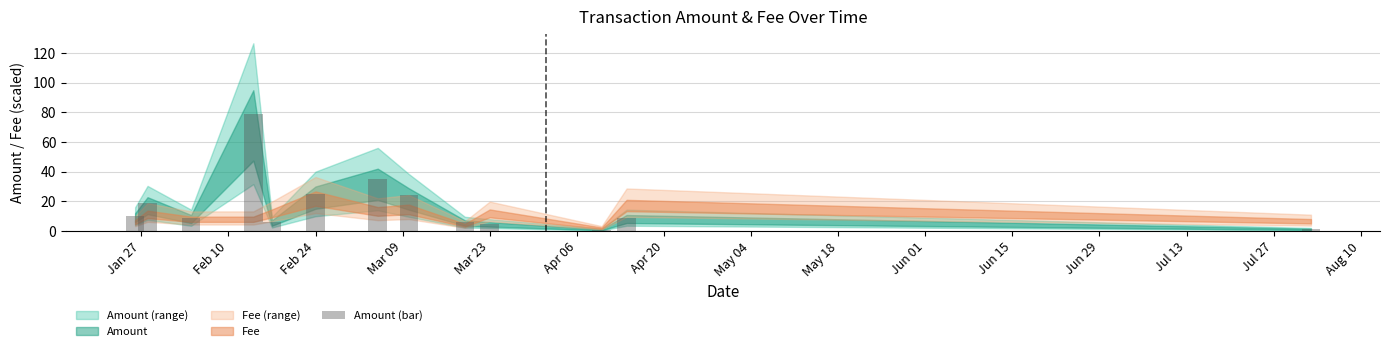

What is the difference between the second highest and second lowest values?

33.7